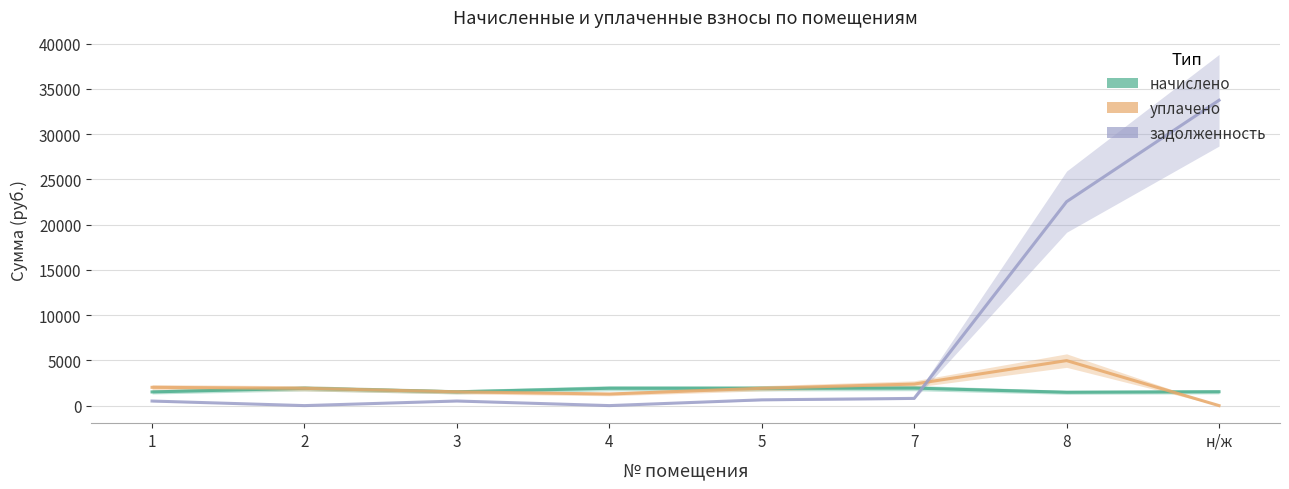

In начислено, how many points are higher than both neighbors (excluding endpoints)?

3